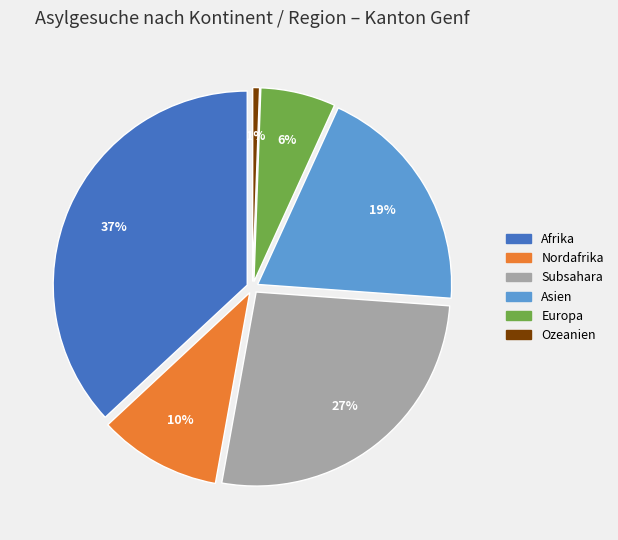

To the nearest percent, what is the difference between the largest and smallest slice percentages?

37%